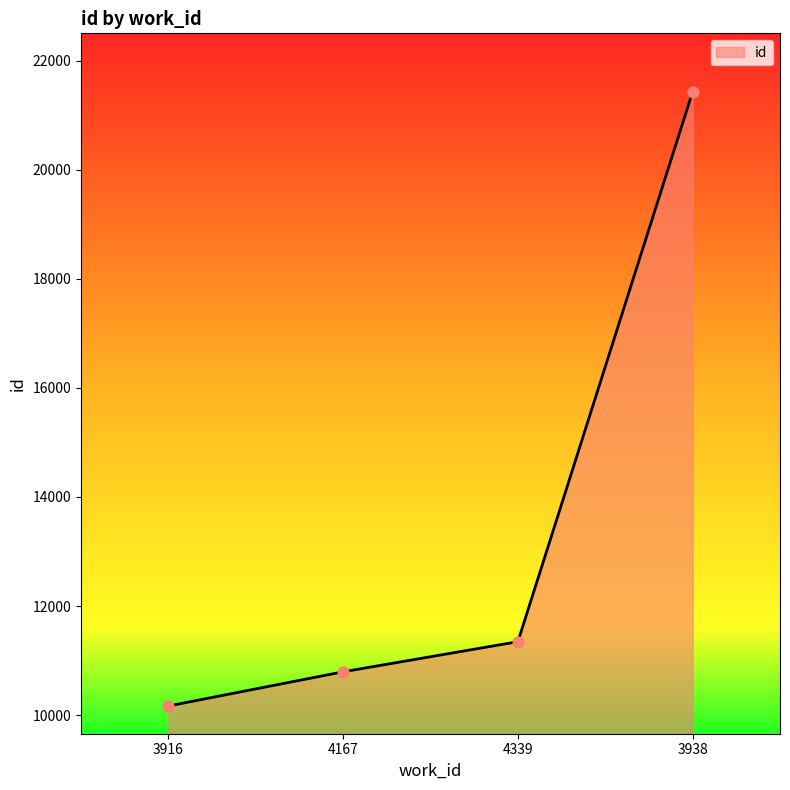

What is the change in value from 4339 to 3938?

+10082